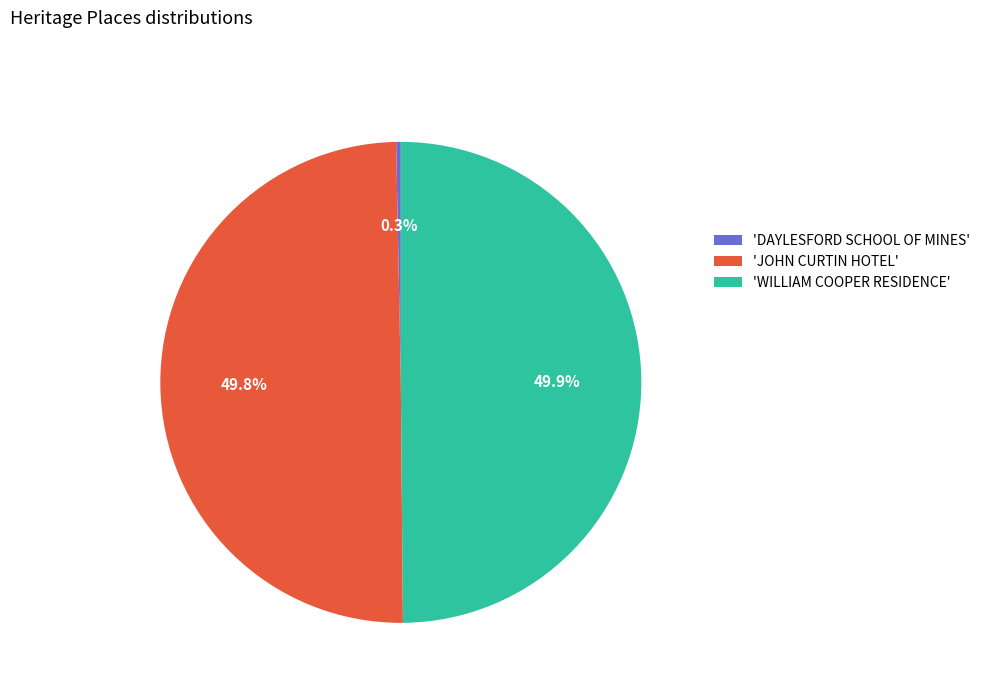

Is 'DAYLESFORD SCHOOL OF MINES' the majority of the pie?

No